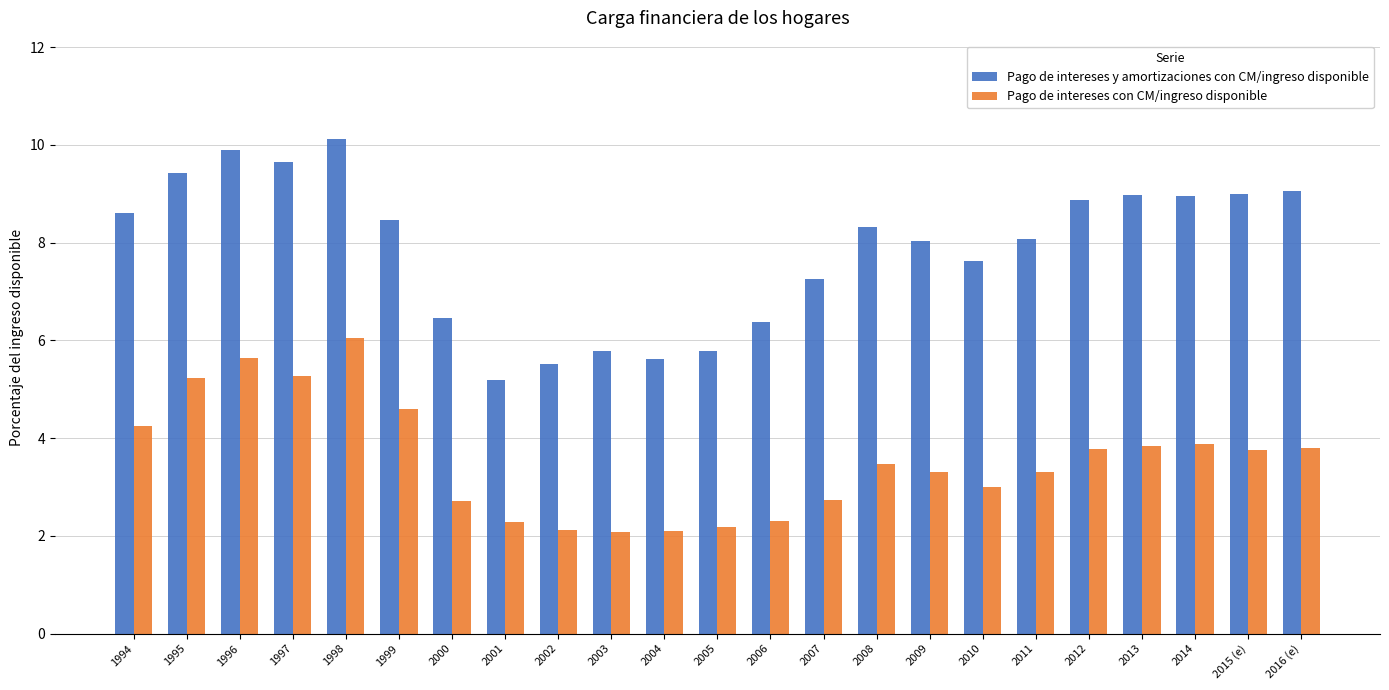

At which category is the sum across all series the highest?

1998